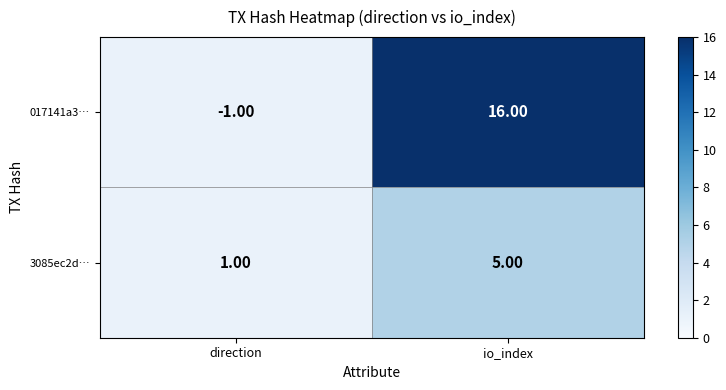

At which category is the sum across all series the highest?

io_index